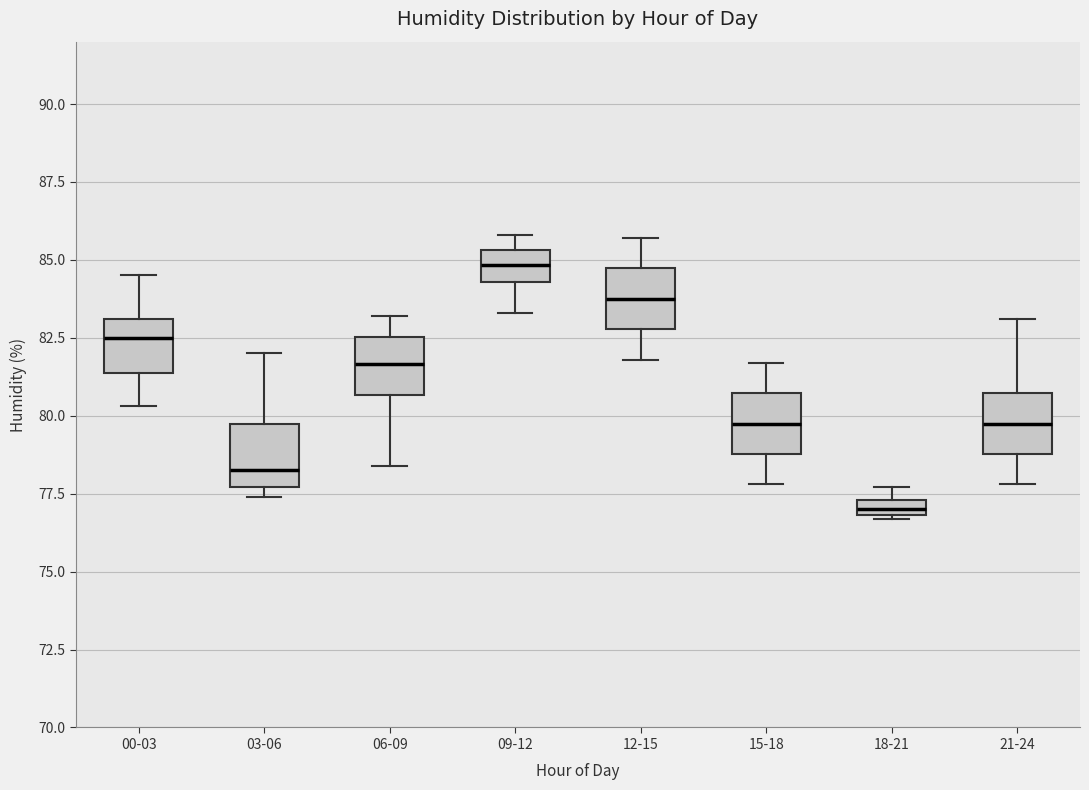

Which box has the lowest median line?

18-21